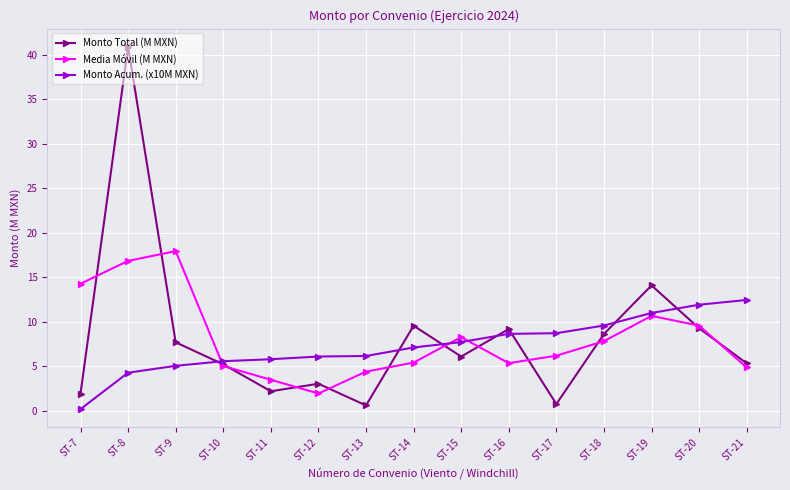

At ST-8, list the series in order from largest to smallest.

Monto Total (M MXN), Media Móvil (M MXN), Monto Acum. (x10M MXN)